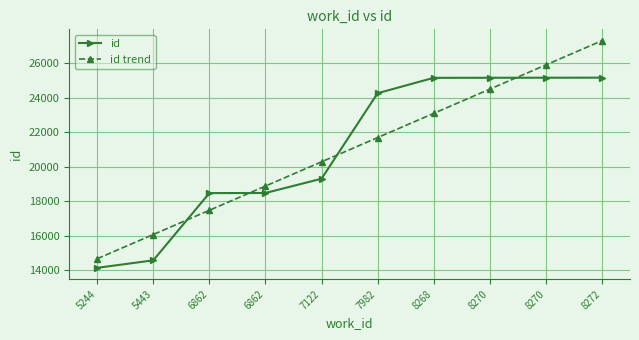

True or false: id trend and id intersect in this chart.

True